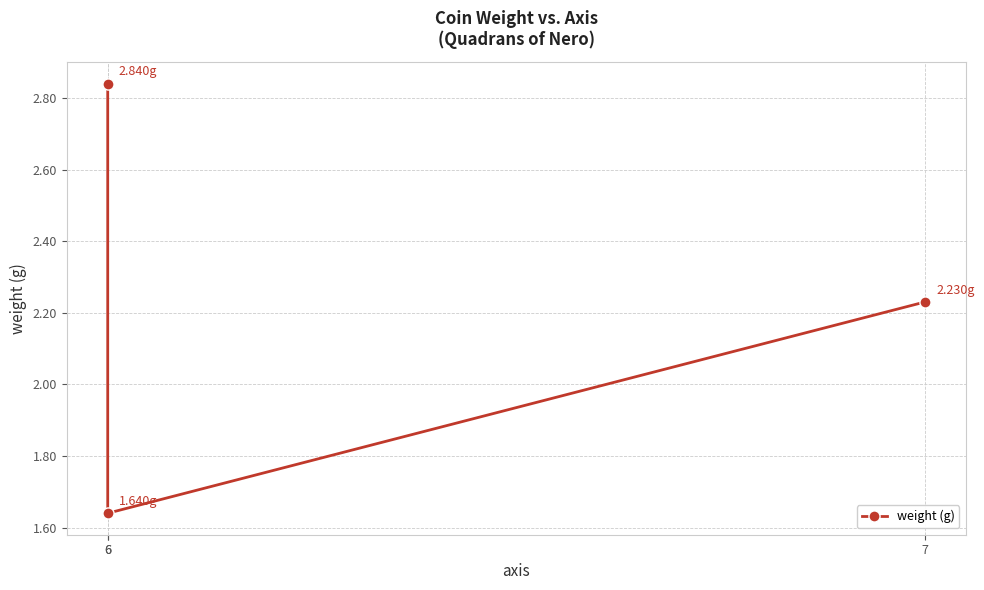

Which category has the lowest value across all series?

6